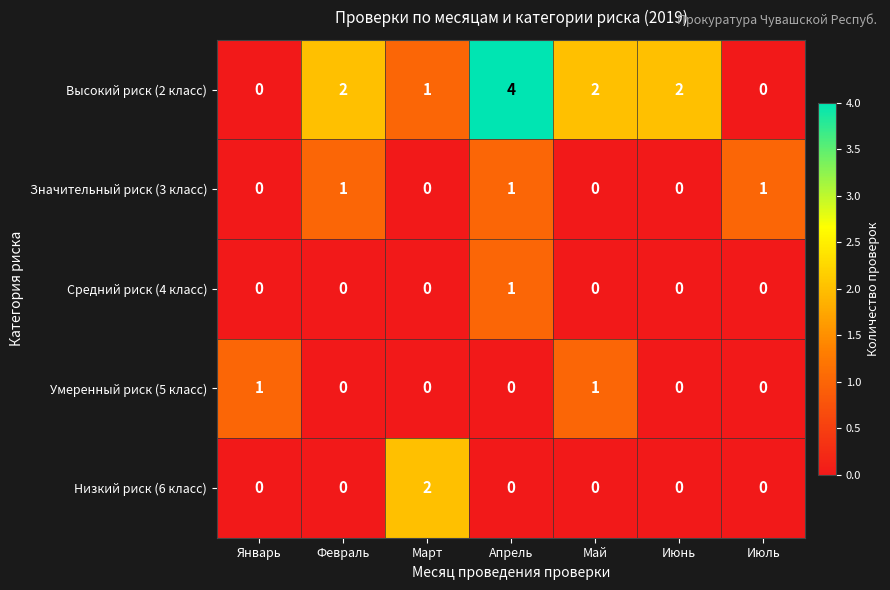

Is the value of Низкий риск (6 класс) at Июнь greater than the value of Значительный риск (3 класс) at Апрель?

No